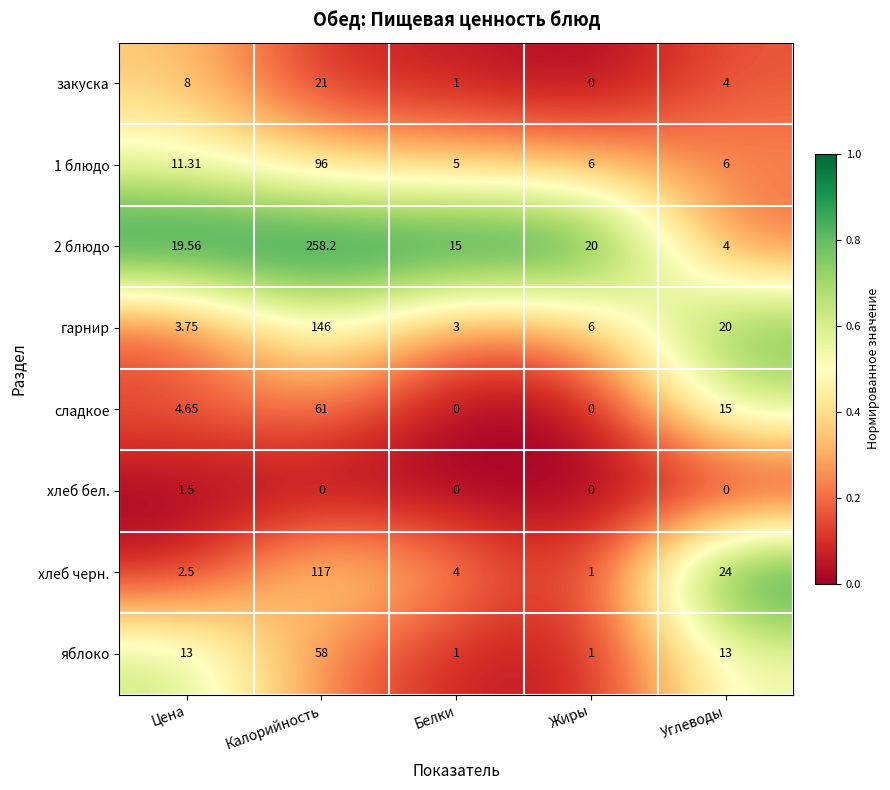

Where does the закуска series first go above 4?

Цена